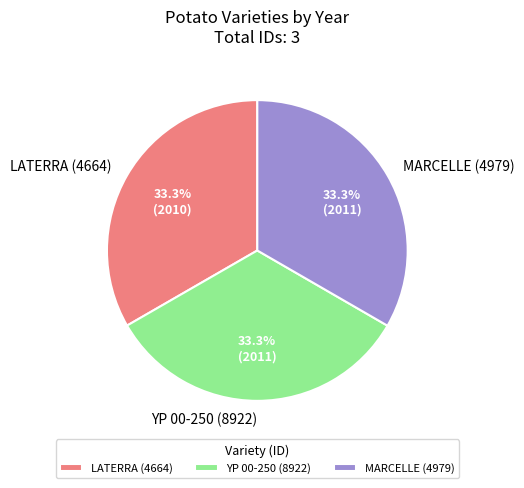

Is there a majority slice in this chart?

No